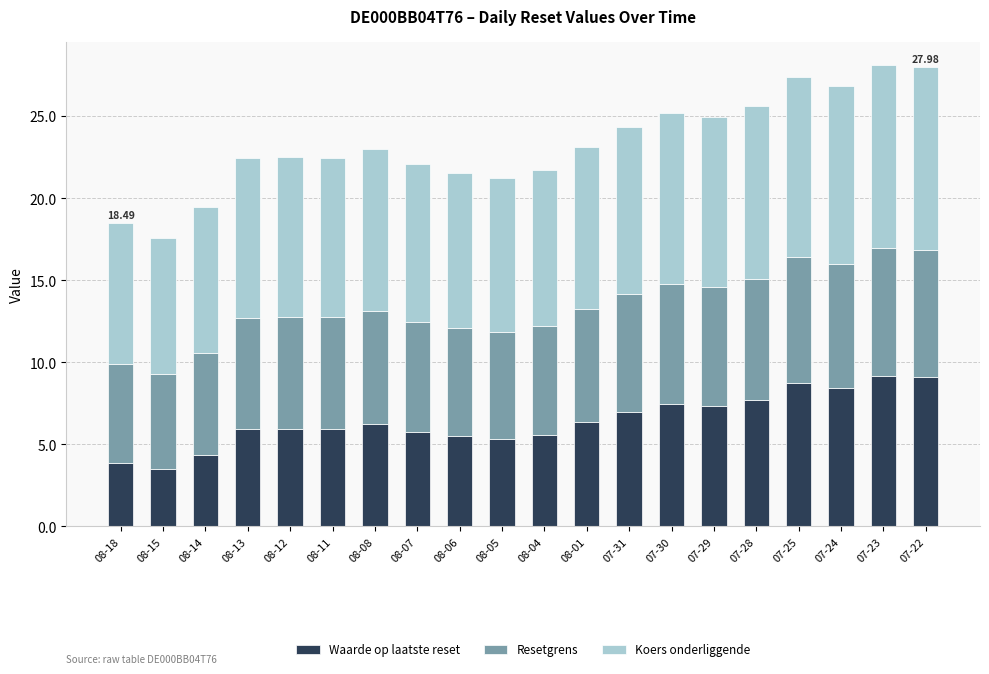

What is the total value across all series at 08-05?

21.2